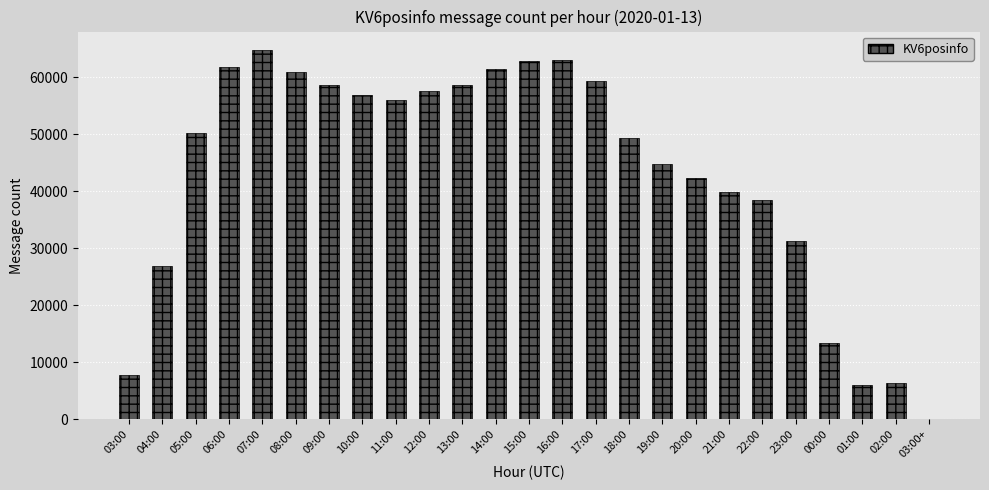

Which label corresponds to the largest value in the chart?

07:00